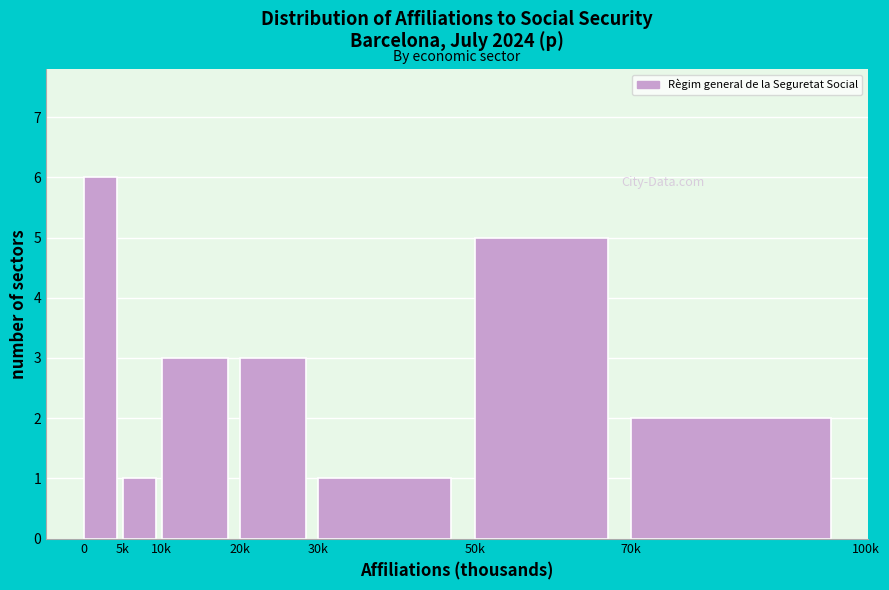

Reading right to left, extract all data points from this chart.

70k=2	50k=5	30k=1	20k=3	10k=3	5k=1	0=6